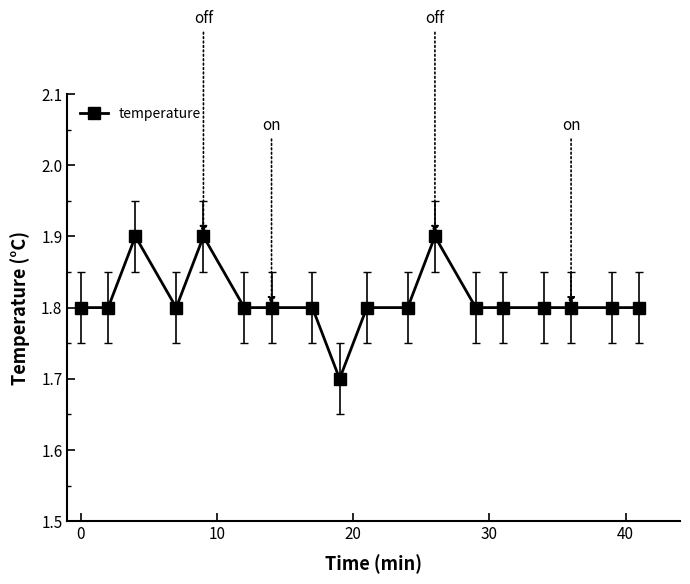

True or false: the data has more than 2 interior local peaks.

True